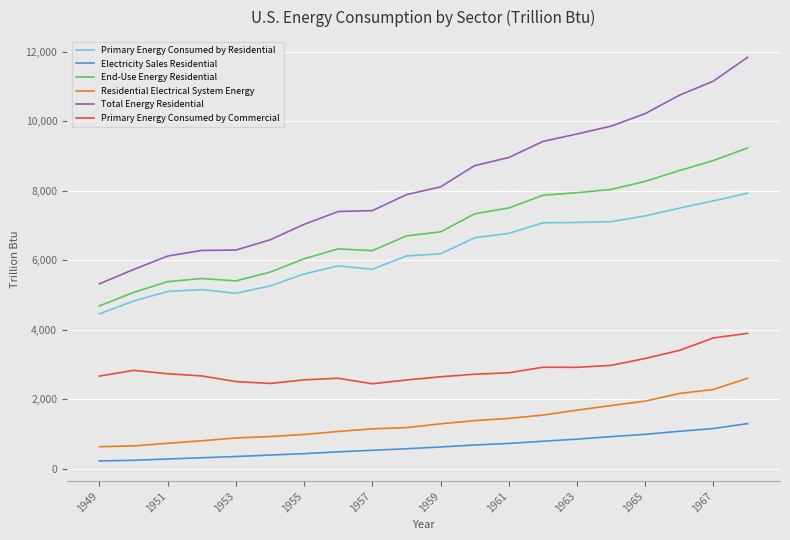

Which series has the largest range (max minus min)?

Total Energy Residential